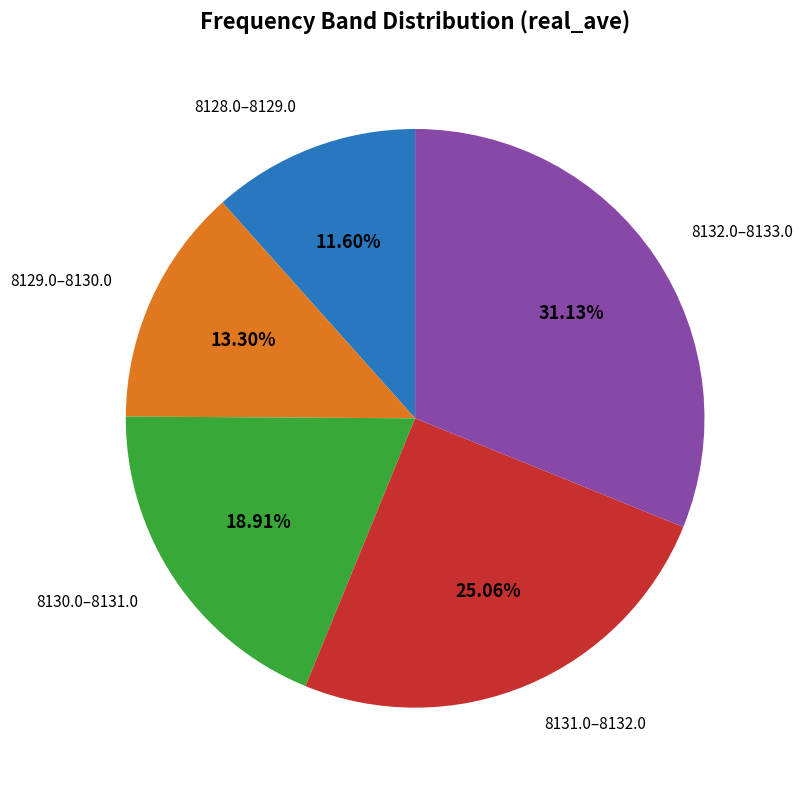

Is there a majority slice in this chart?

No